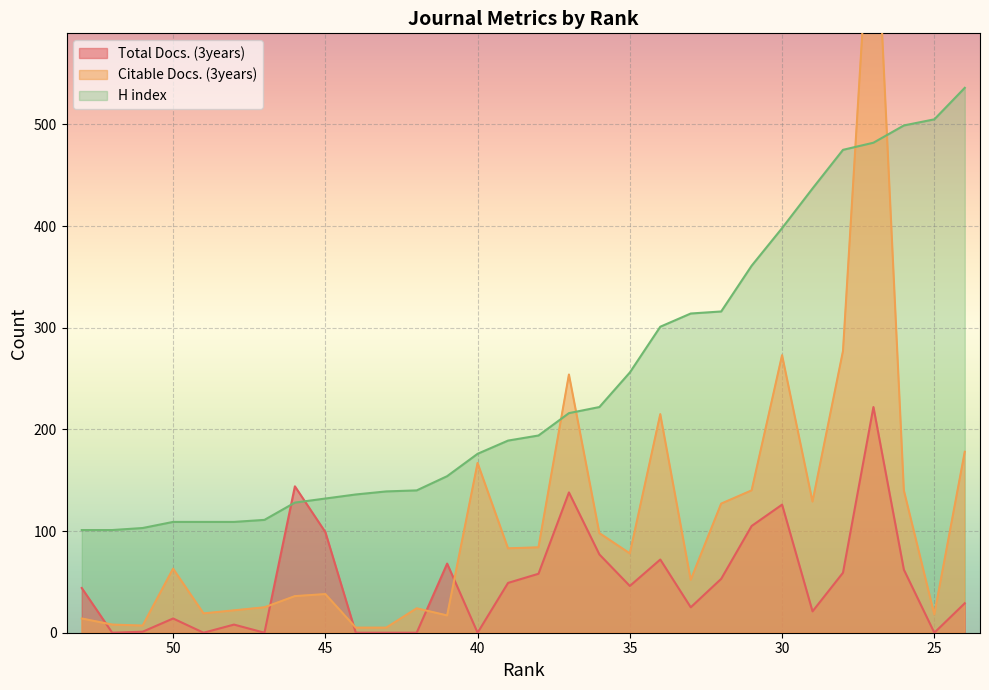

Between 51 and 38, which is larger?

38